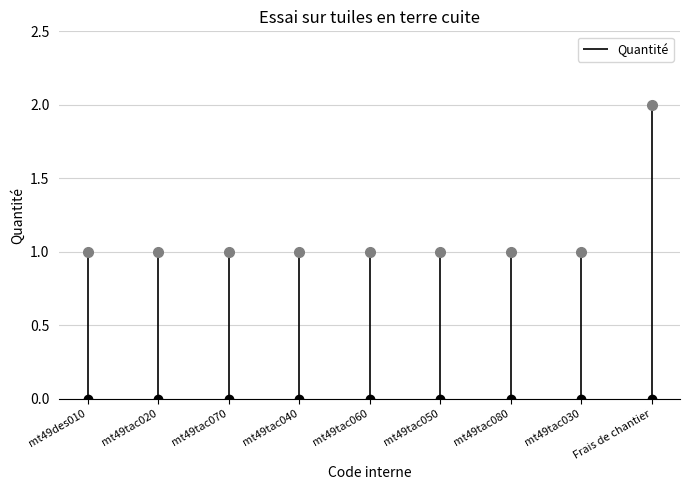

Is this an area chart (filled region under the line)?

No